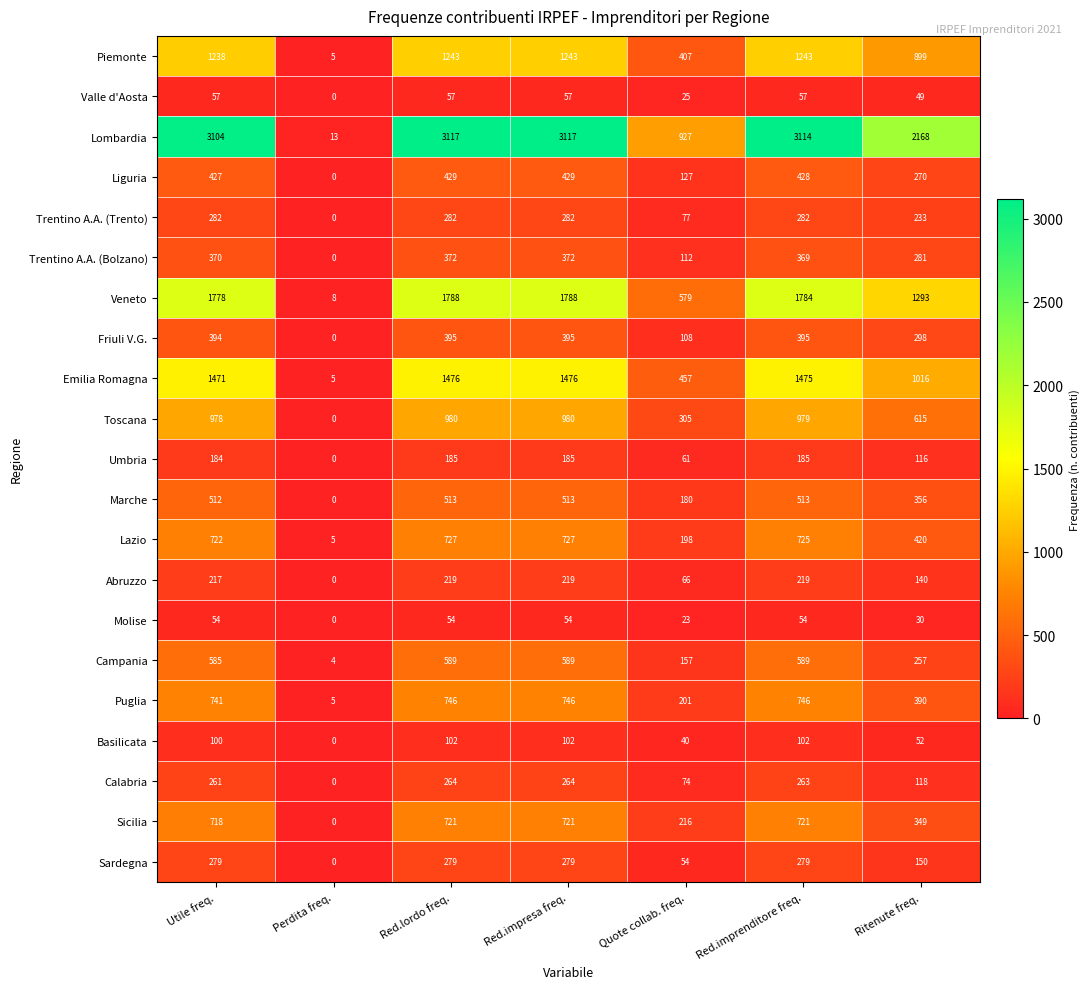

List the series in order of their peak value, highest first.

Lombardia, Veneto, Emilia Romagna, Piemonte, Toscana, Puglia, Lazio, Sicilia, Campania, Marche, Liguria, Friuli V.G., Trentino A.A. (Bolzano), Trentino A.A. (Trento), Sardegna, Calabria, Abruzzo, Umbria, Basilicata, Valle d'Aosta, Molise